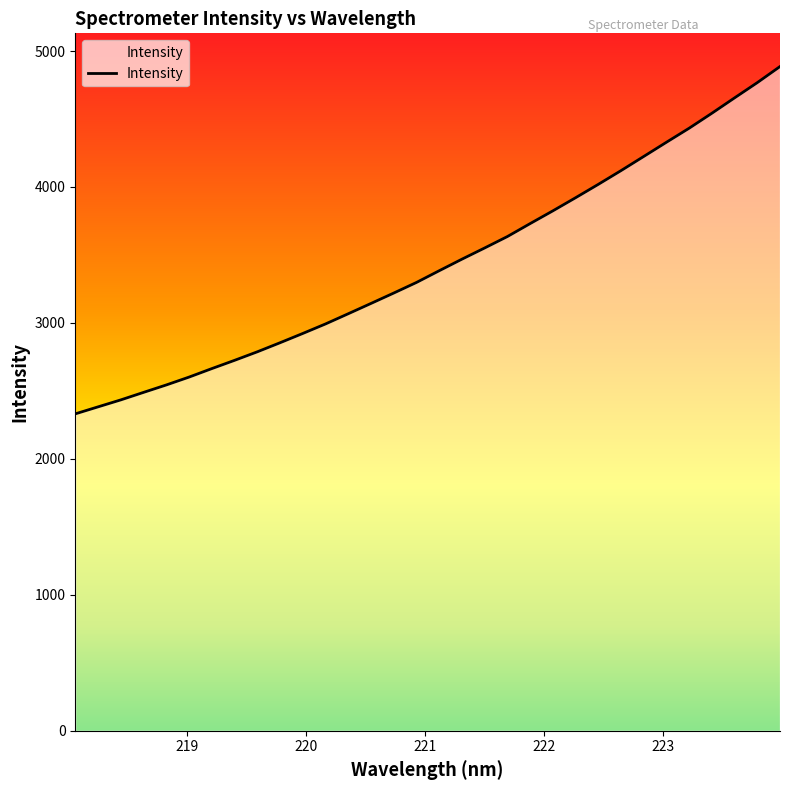

What is the difference between the maximum and minimum values?

2554.8